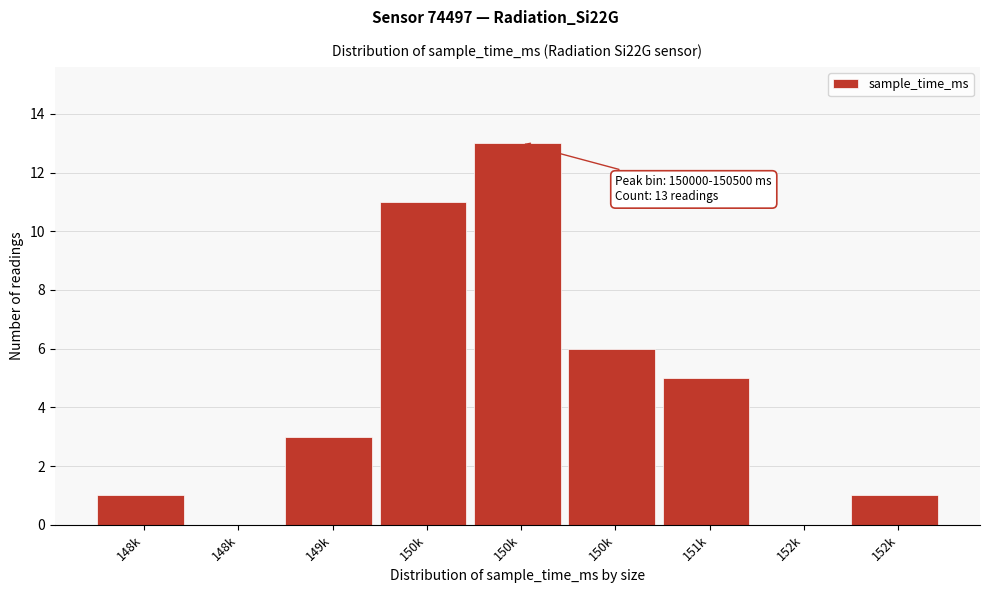

Count the number of categories in the chart.

9